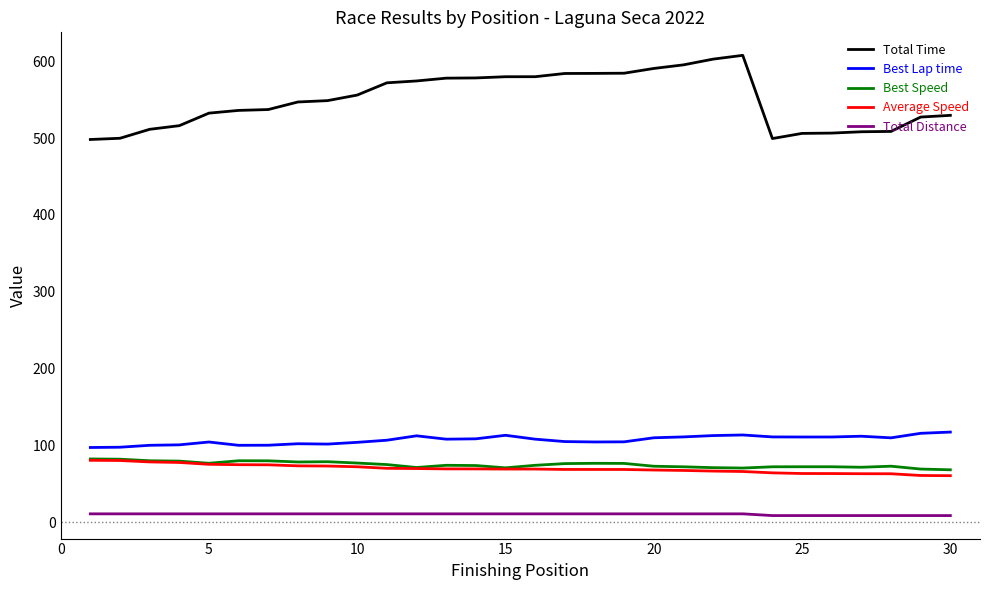

What is the highest value of the Total Time series?

607.7